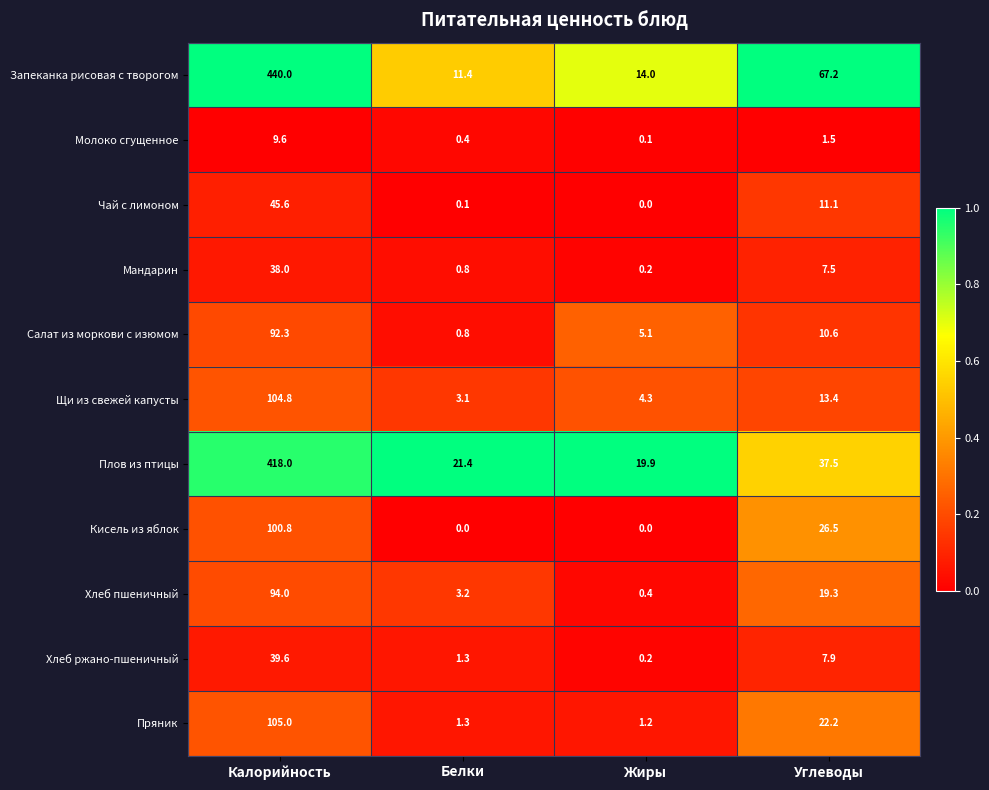

At which label is Молоко сгущенное closest to 4?

Углеводы